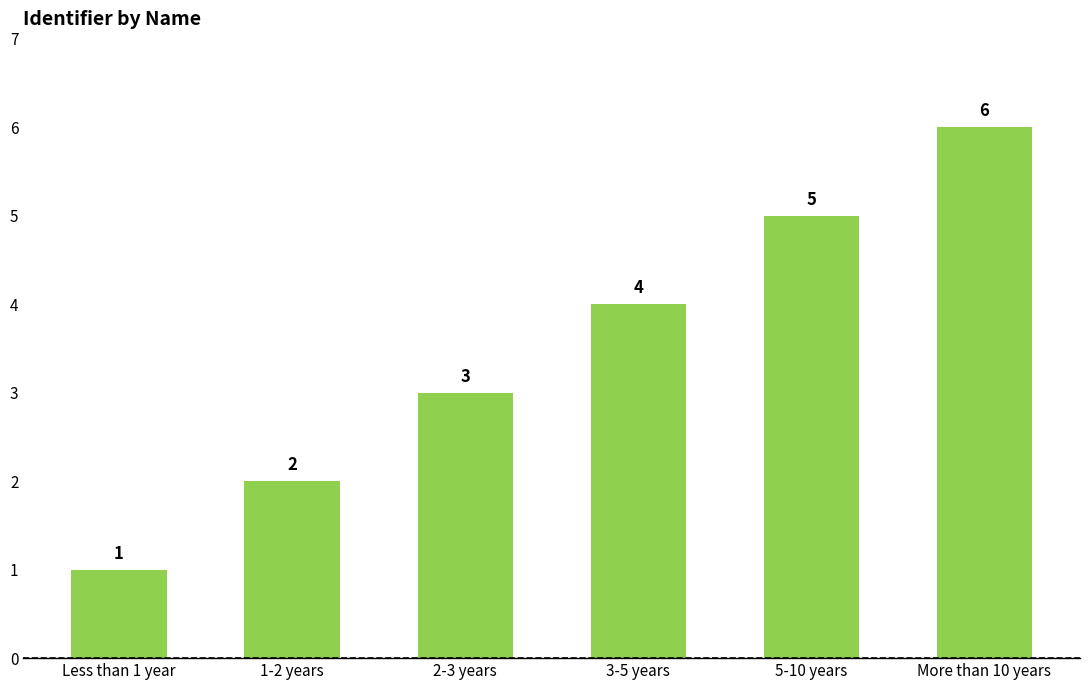

Read the value at Less than 1 year.

1